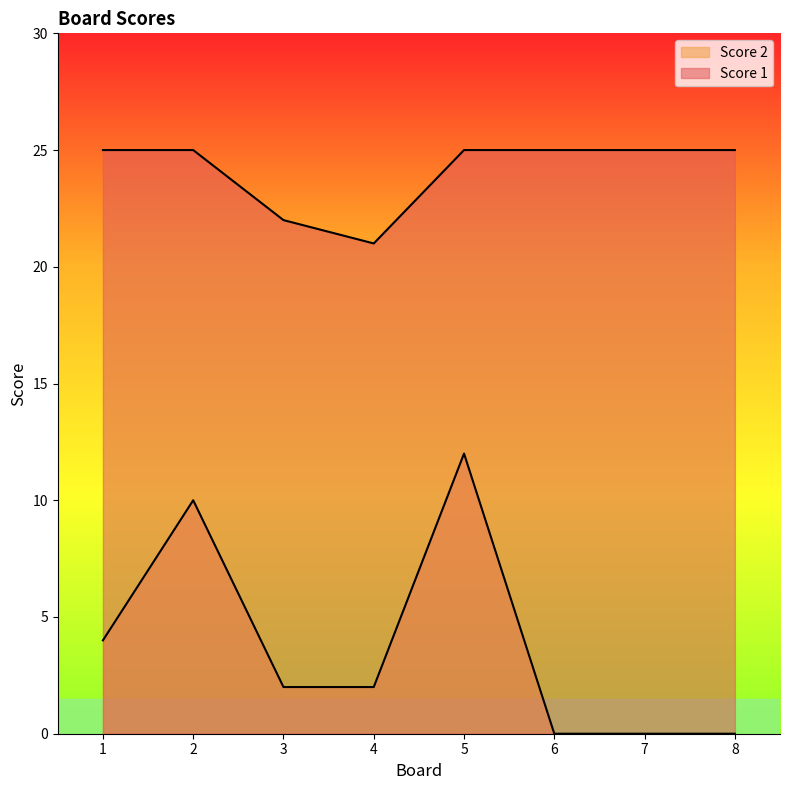

What is the spread (max minus min) of values at 2?

15